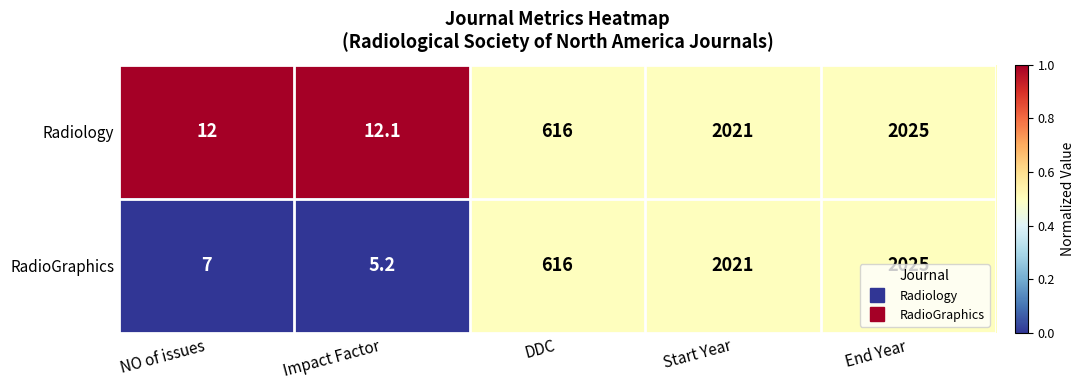

Which label corresponds to the smallest value in the chart?

Impact Factor